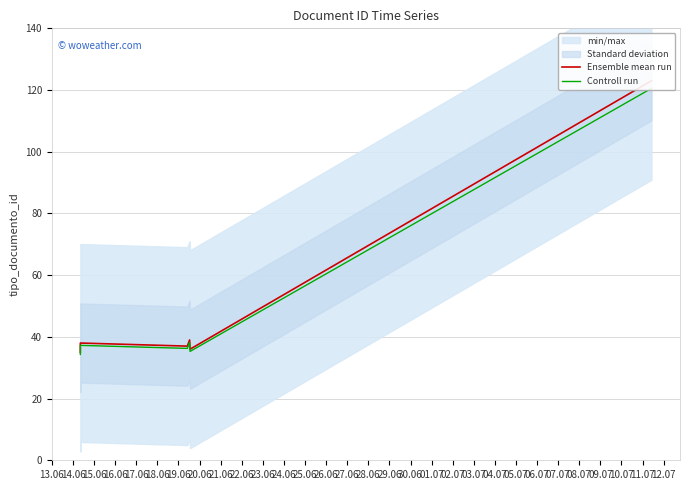

Where is the first local maximum for Controll run?

14.06